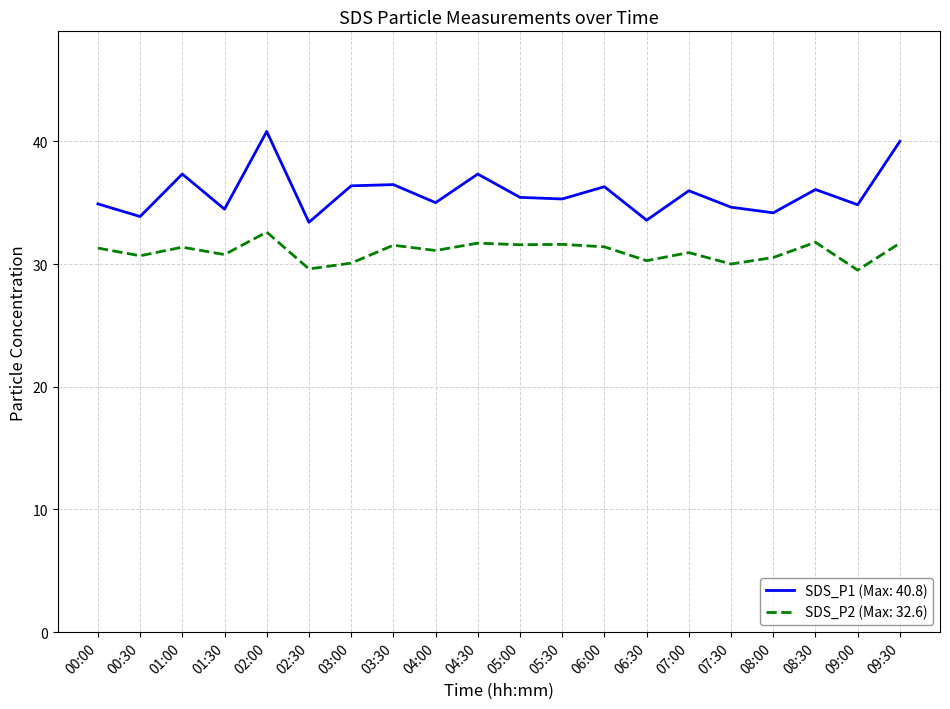

True or false: SDS_P1 (Max: 40.8) and SDS_P2 (Max: 32.6) intersect in this chart.

False